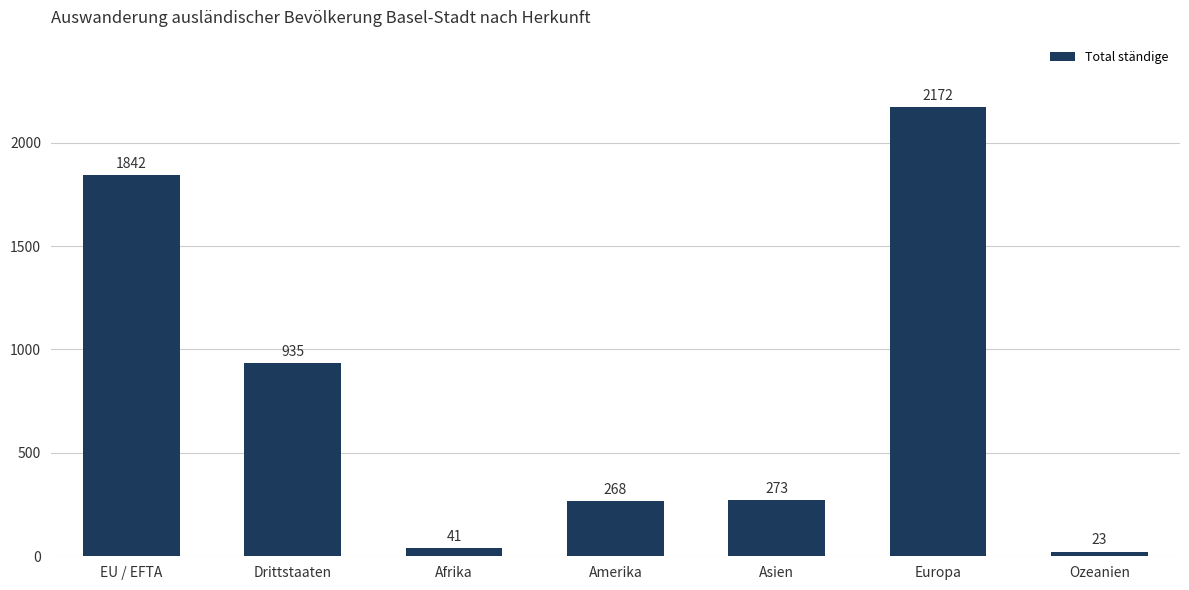

Which has a higher value, Afrika or Europa?

Europa